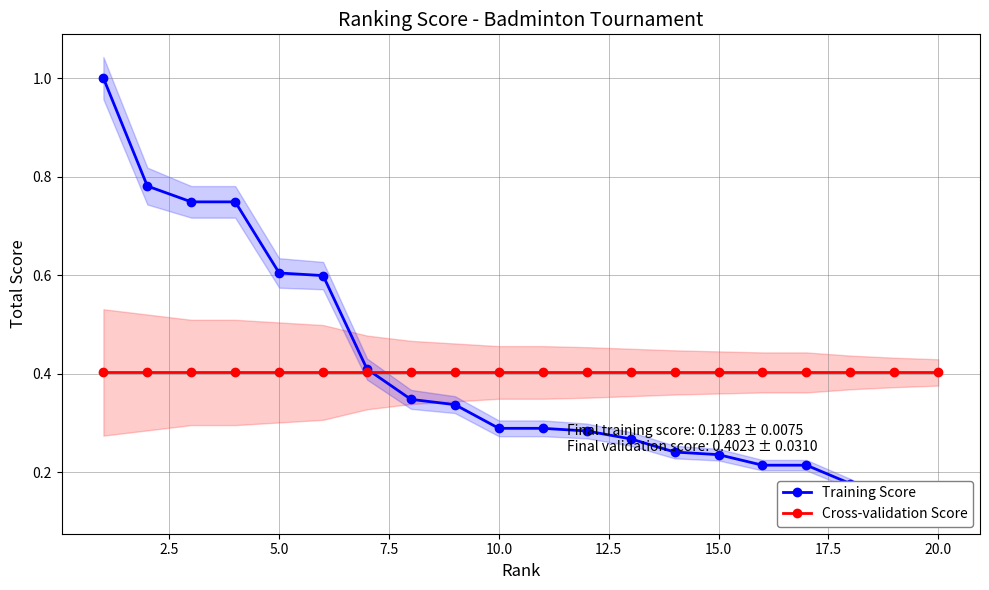

After their last crossing, which series has the higher values: Training Score or Cross-validation Score?

Cross-validation Score